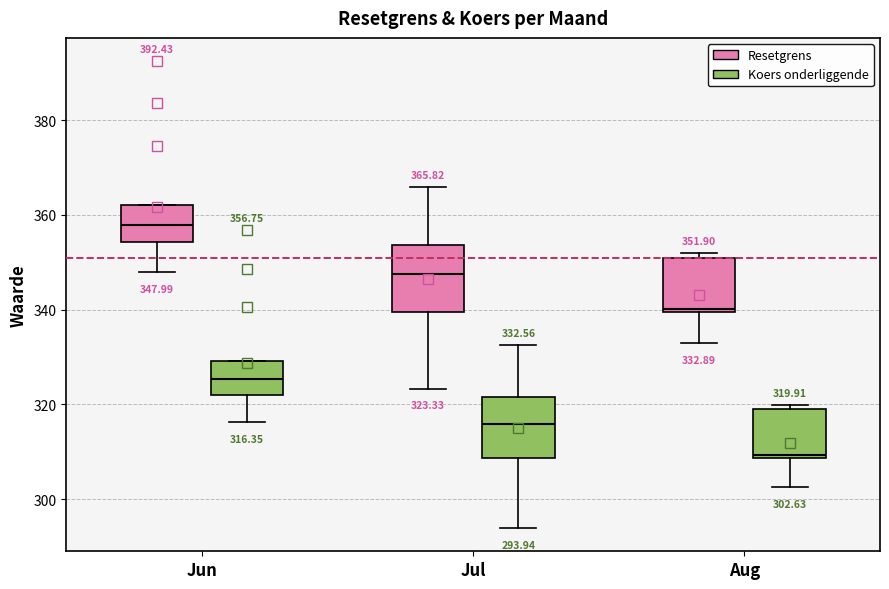

Which box has the lowest median line?

Aug (Koers onderliggende)